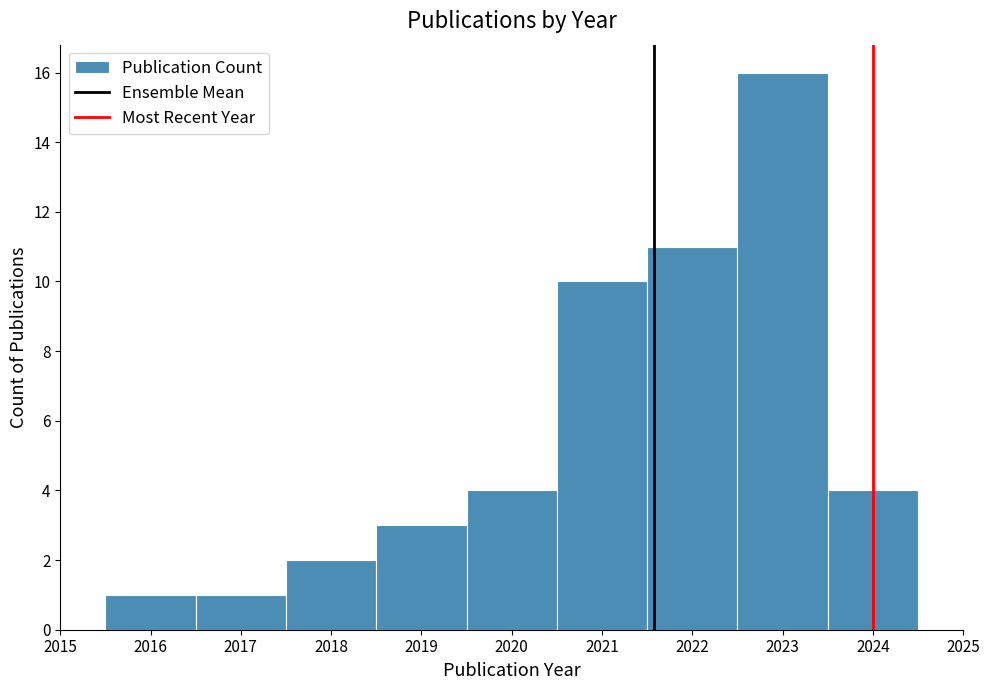

Over which range of the x-axis is the bar tallest?

2022.5 to 2023.5